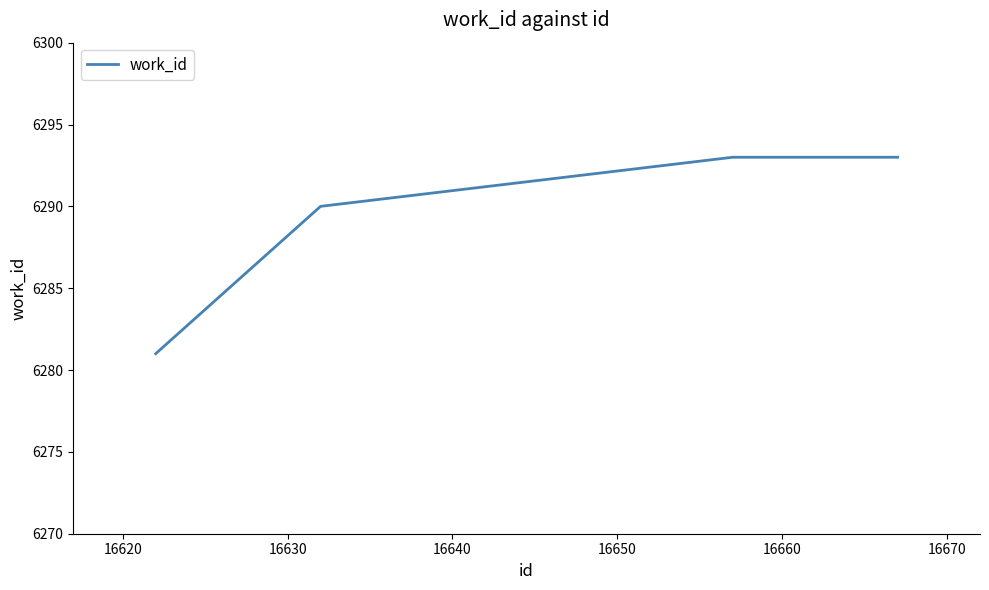

What is the smallest value displayed?

6281